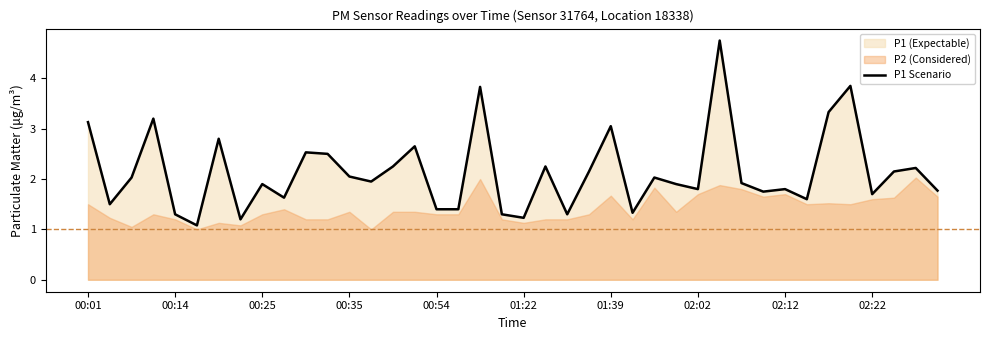

What is the highest value of the P1 Scenario series?

4.8